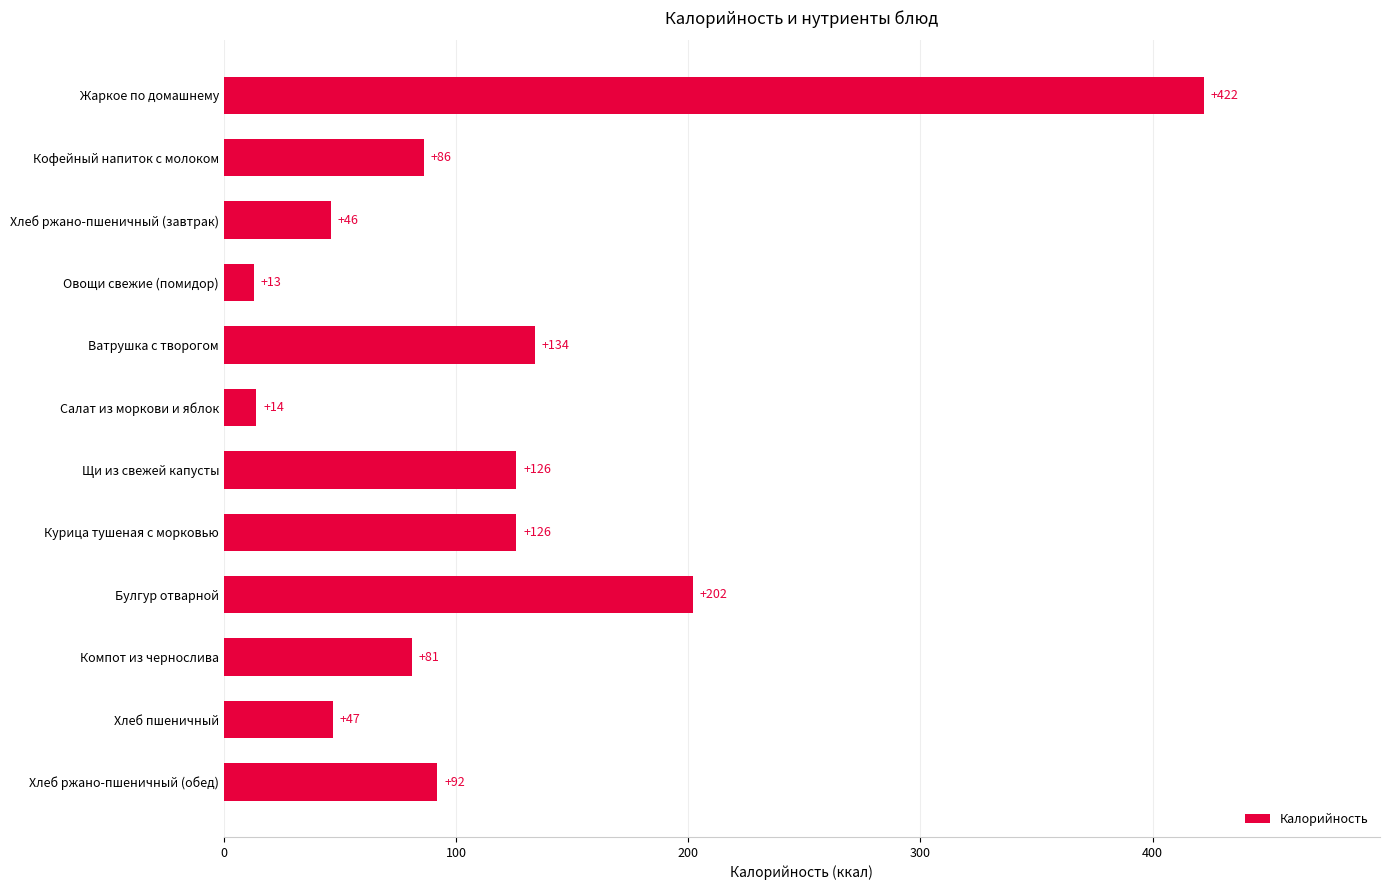

What is the average value?

116